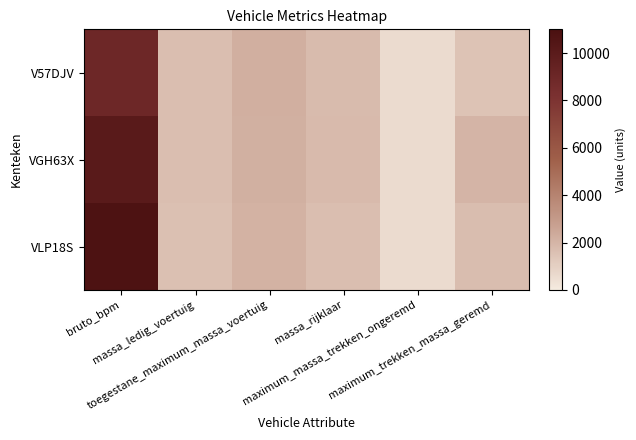

Reading right to left, extract all data points from this chart.

V57DJV: maximum_trekken_massa_geremd=1500	maximum_massa_trekken_ongeremd=600	massa_rijklaar=1760	toegestane_maximum_massa_voertuig=2200	massa_ledig_voertuig=1660	bruto_bpm=8953
VGH63X: maximum_trekken_massa_geremd=2000	maximum_massa_trekken_ongeremd=600	massa_rijklaar=1771	toegestane_maximum_massa_voertuig=2160	massa_ledig_voertuig=1671	bruto_bpm=10073
VLP18S: maximum_trekken_massa_geremd=1700	maximum_massa_trekken_ongeremd=600	massa_rijklaar=1665	toegestane_maximum_massa_voertuig=2100	massa_ledig_voertuig=1565	bruto_bpm=10808